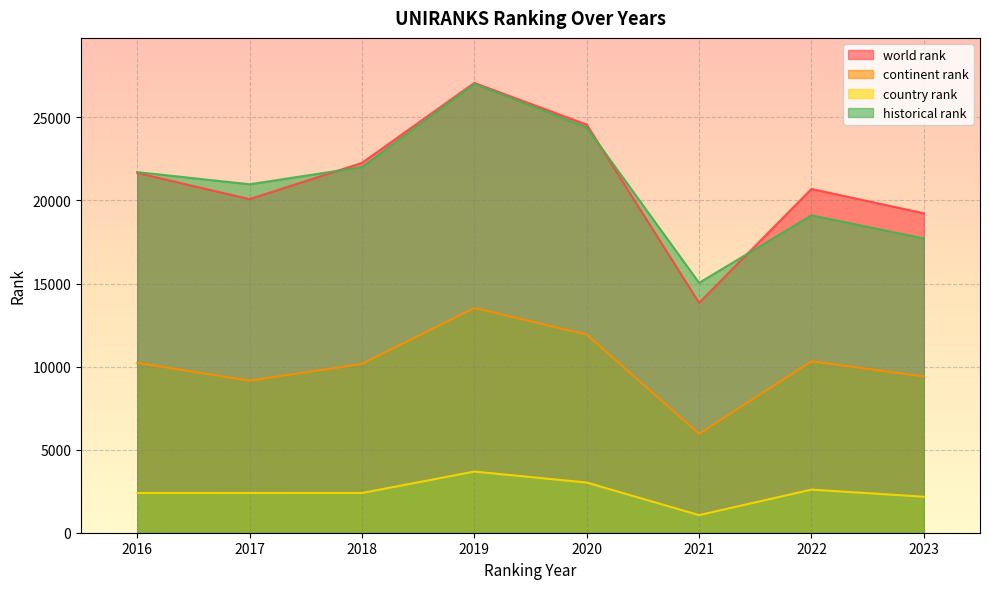

True or false: continent rank and country rank cross at least once.

False